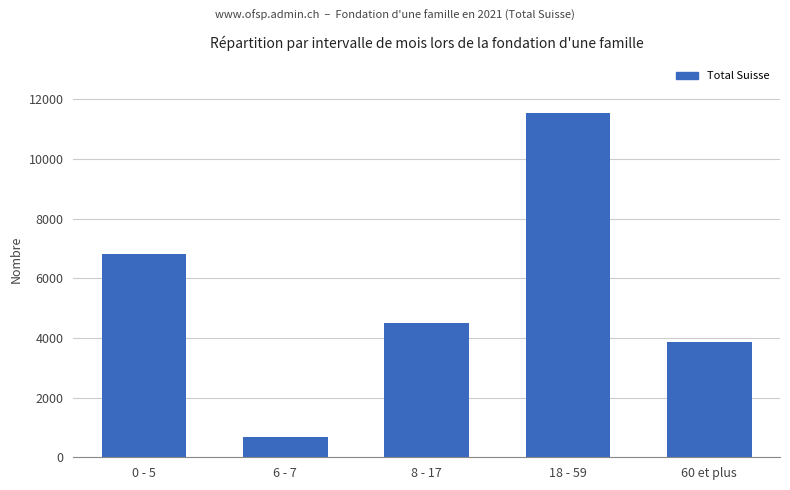

What is the label of the 5th bar from the left?

60 et plus